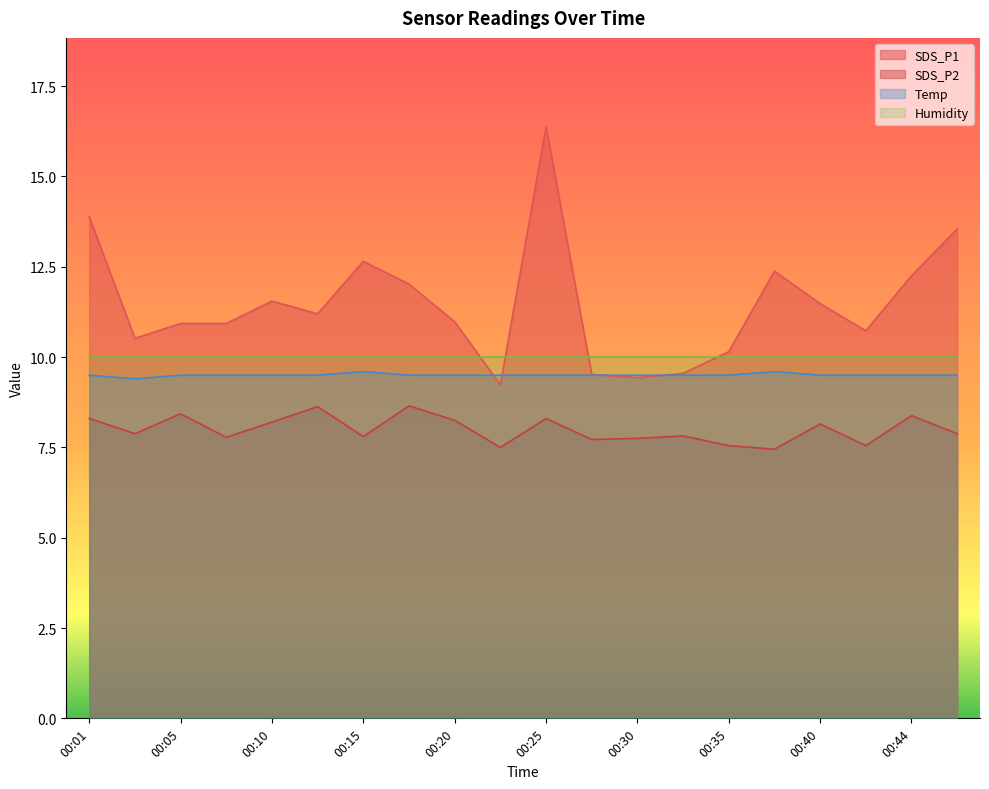

Which series has the widest spread of values?

SDS_P1